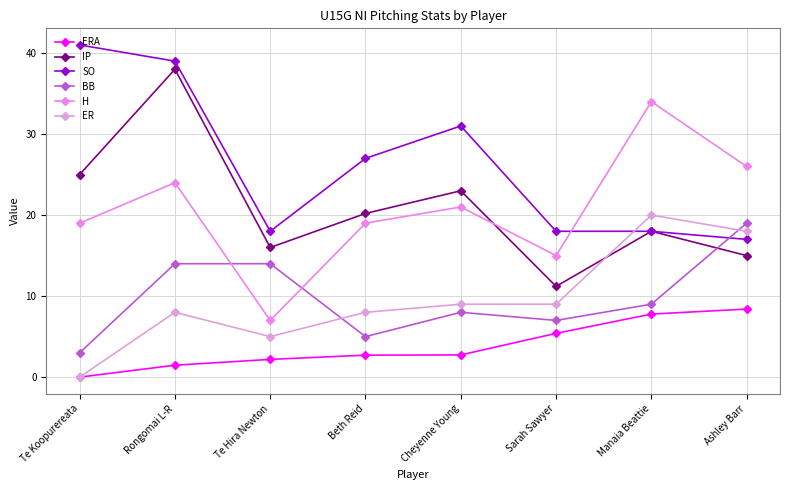

The ER series shows 3.8 at Beth Reid. True or false?

False